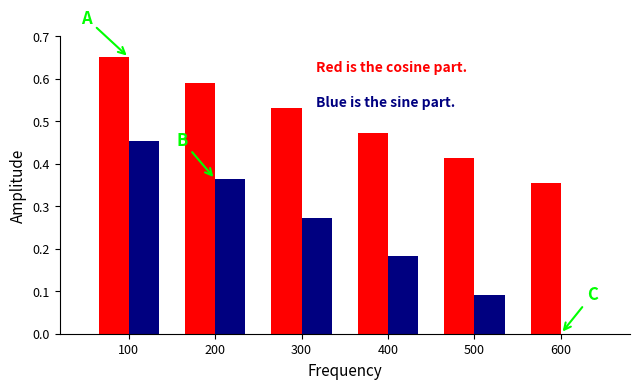

At which category is the sum across all series the highest?

100